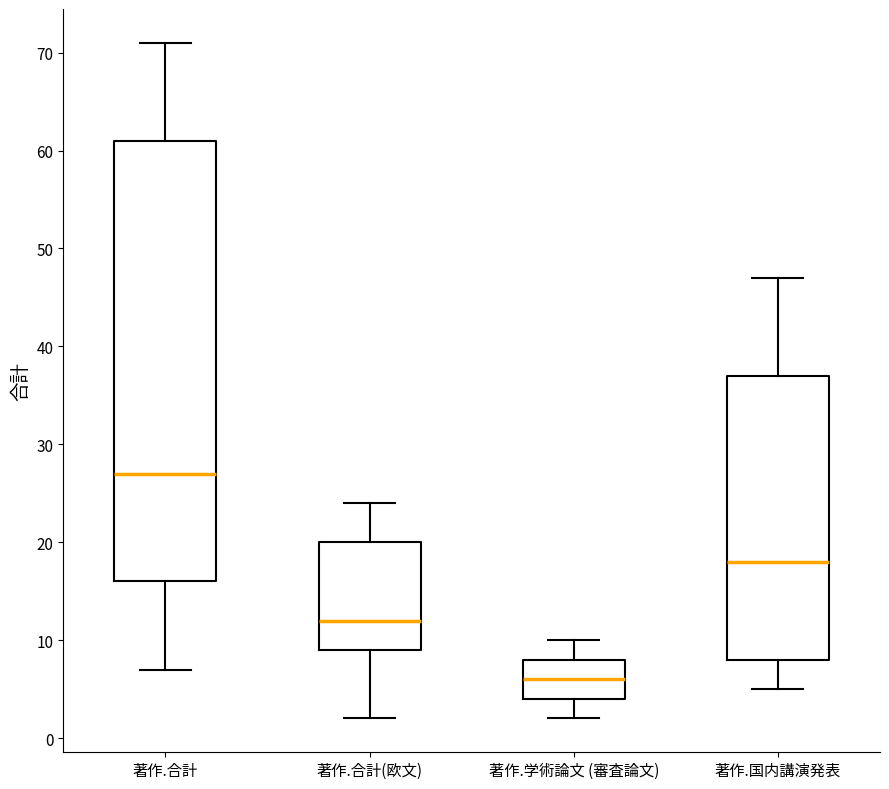

Reading left to right, read every box against the y-axis: the position of its median line, the range the box covers, and the ends of its whiskers. The values are not printed on the chart, so give them approximately, as read against the axis.

著作.合計: median 27, box 16 to 61, whiskers 7 to 71
著作.合計(欧文): median 12, box 9 to 20, whiskers 2 to 24
著作.学術論文 (審査論文): median 6, box 4 to 8, whiskers 2 to 10
著作.国内講演発表: median 18, box 8 to 37, whiskers 5 to 47